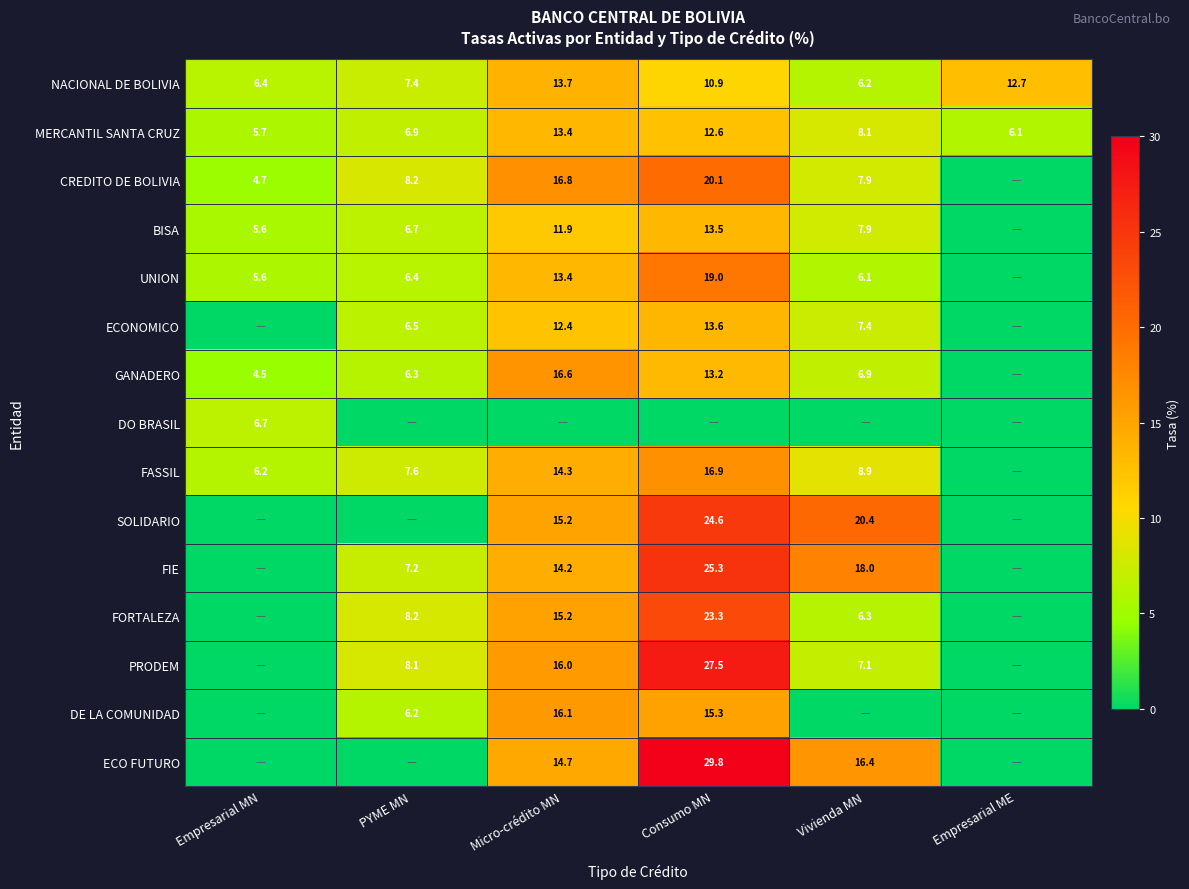

True or false: SOLIDARIO has a value of 4.2 at Vivienda MN.

False